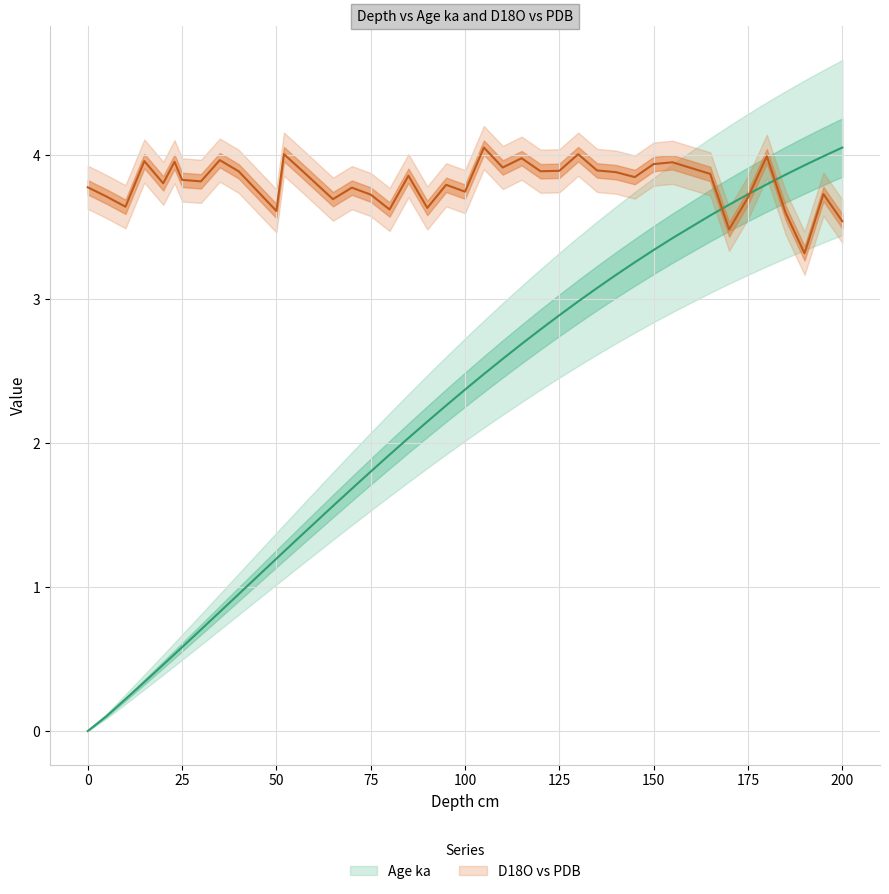

List the labels in order of D18O vs PDB value, largest first.

105.0, 52.0, 130.0, 180.0, 115.0, 35.0, 15.0, 23.0, 155.0, 150.0, 110.0, 135.0, 125.0, 120.0, 40.0, 57.0, 140.0, 165.0, 85.0, 145.0, 25.0, 30.0, 20.0, 95.0, 0.0, 70.0, 100.0, 195.0, 75.0, 5.0, 175.0, 65.0, 10.0, 90.0, 80.0, 50.0, 185.0, 200.0, 170.0, 190.0